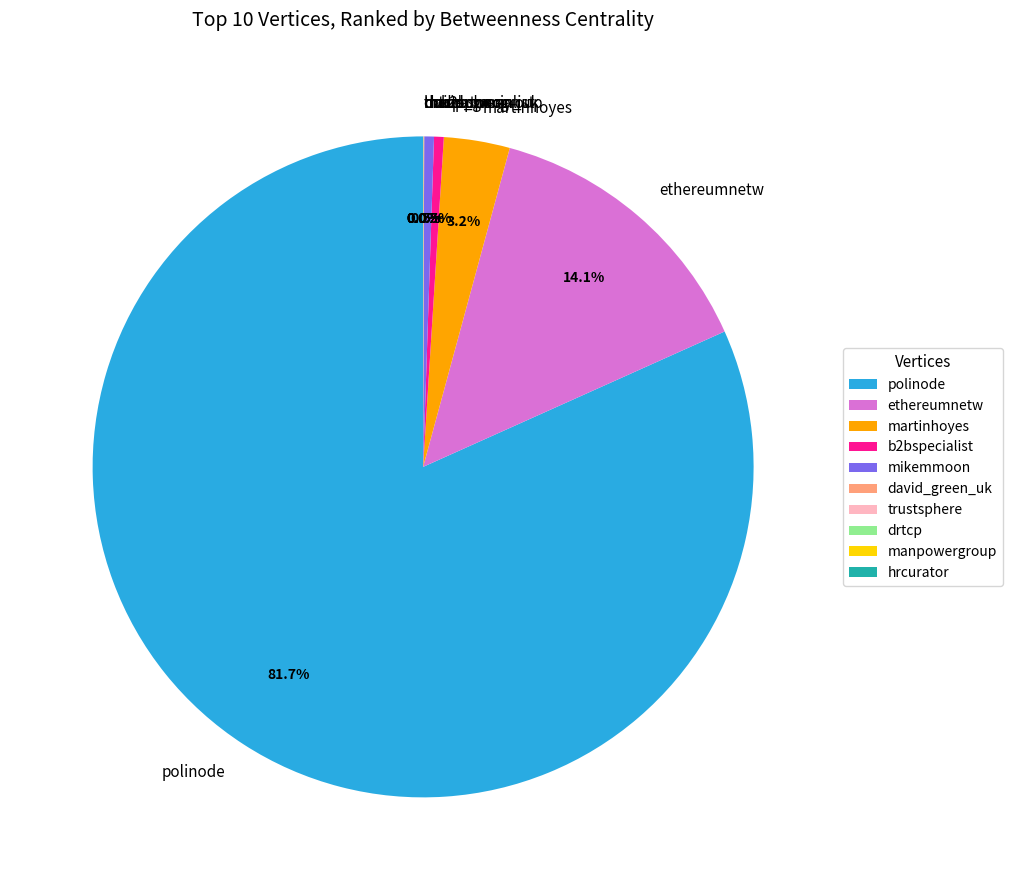

Which slice is the largest?

polinode